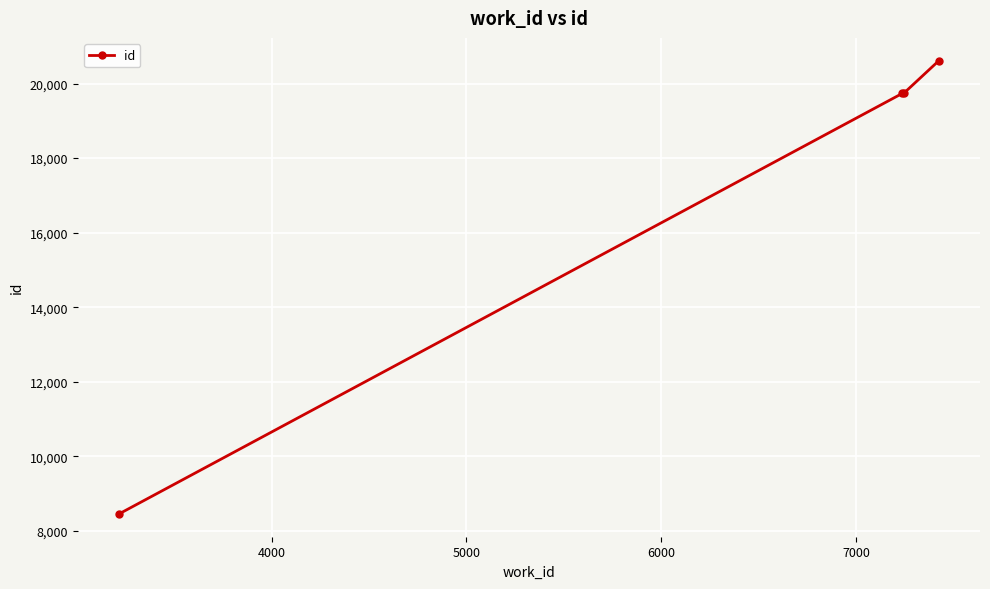

What is the maximum value shown in the chart?

20616